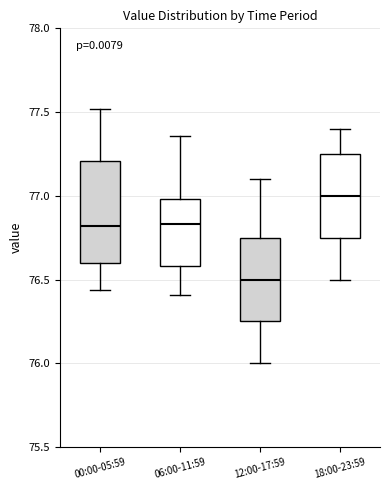

Which box's median line is the lowest?

12:00-17:59